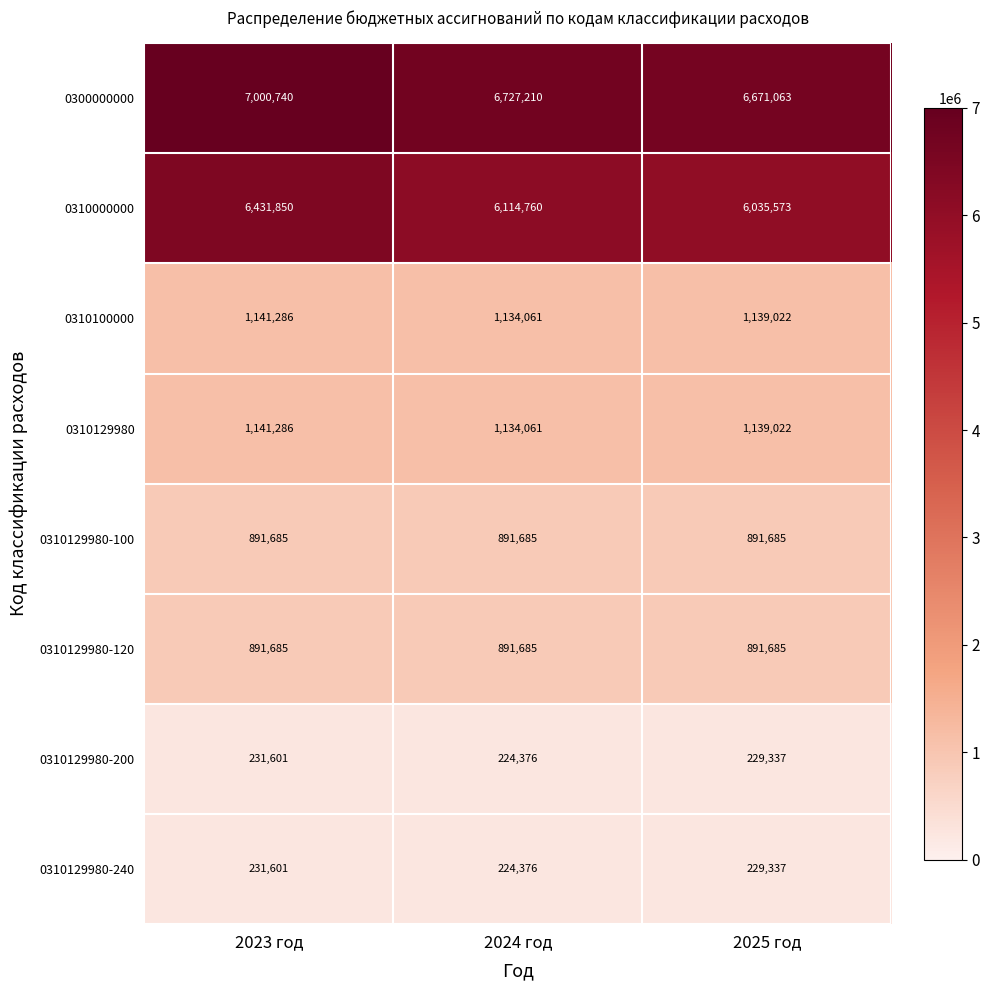

What is the approximate value of 0310129980 at 2025 год?

1139022